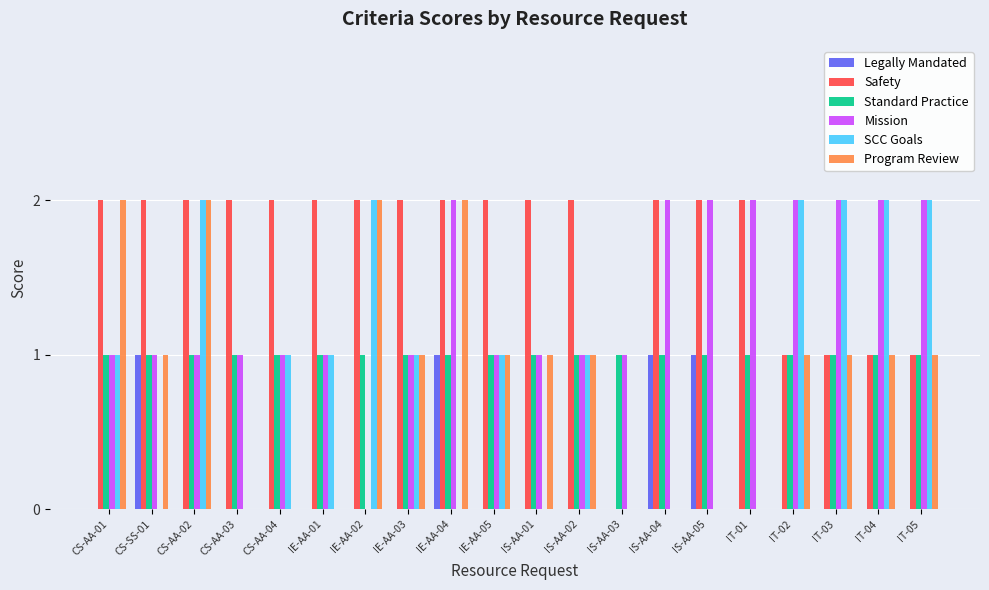

The Program Review series shows 3 at IE-AA-02. True or false?

False